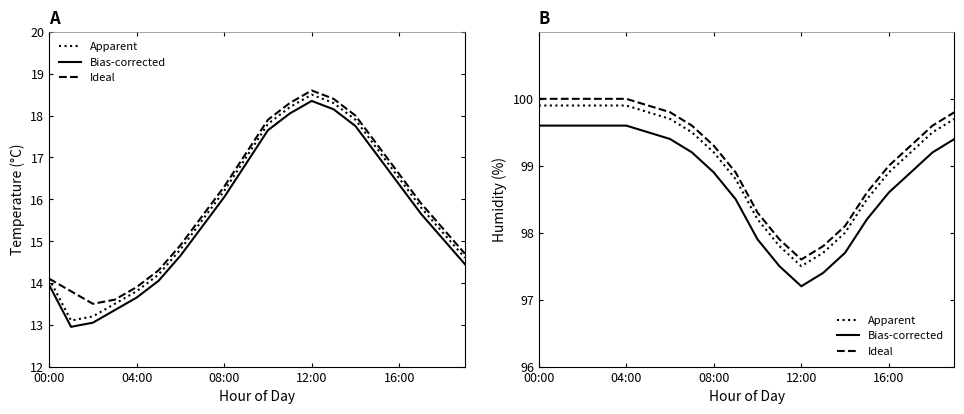

At 7, list the series in order from smallest to largest.

Bias-corrected, Apparent, Ideal